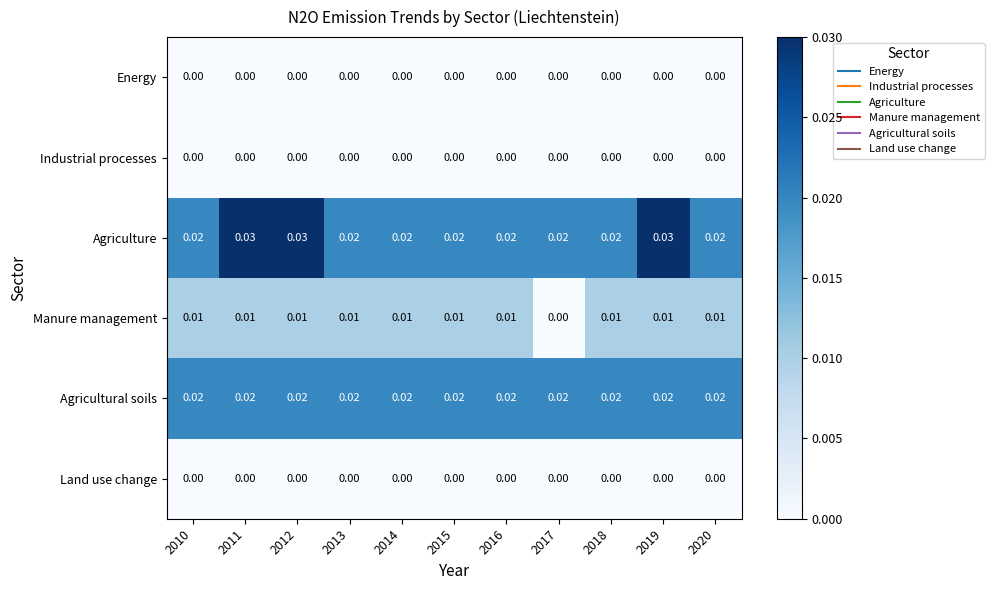

Which series has the largest total across all categories?

Agriculture